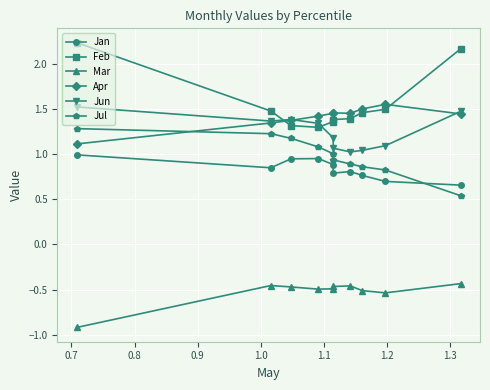

Which series has the largest range (max minus min)?

Feb